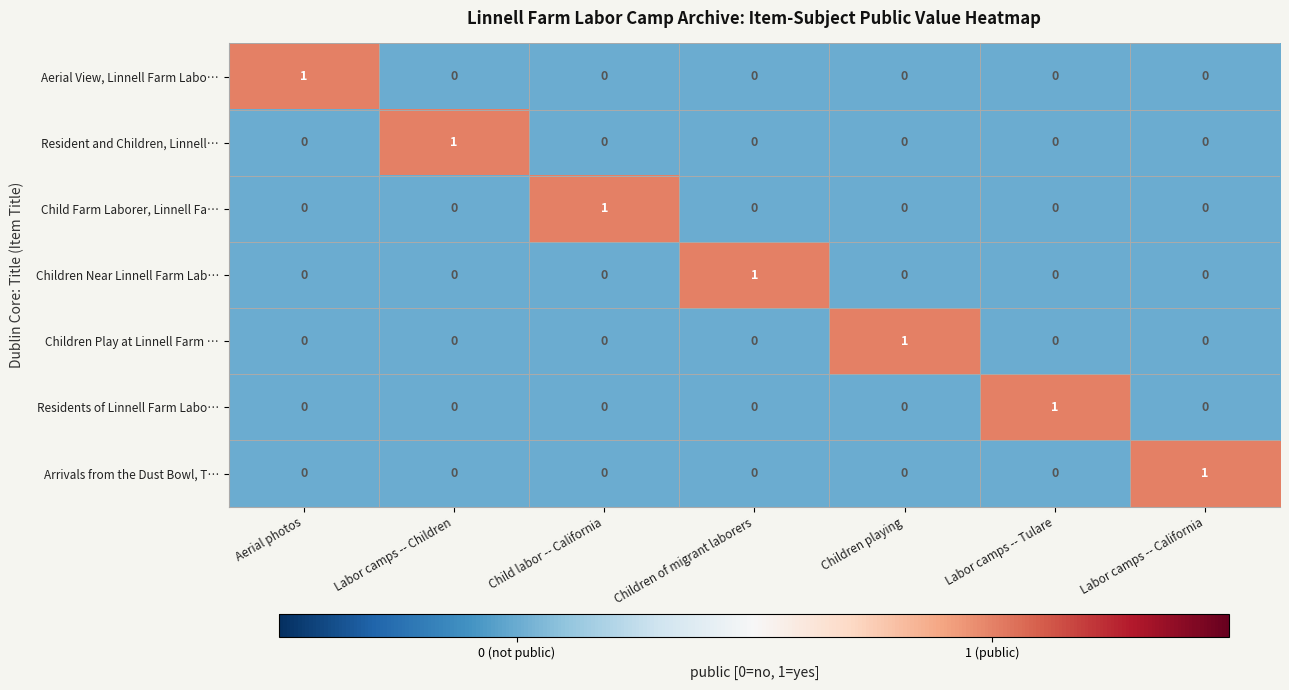

Which category has the highest value in the Aerial View, Linnell Farm Labo… series?

Aerial photos